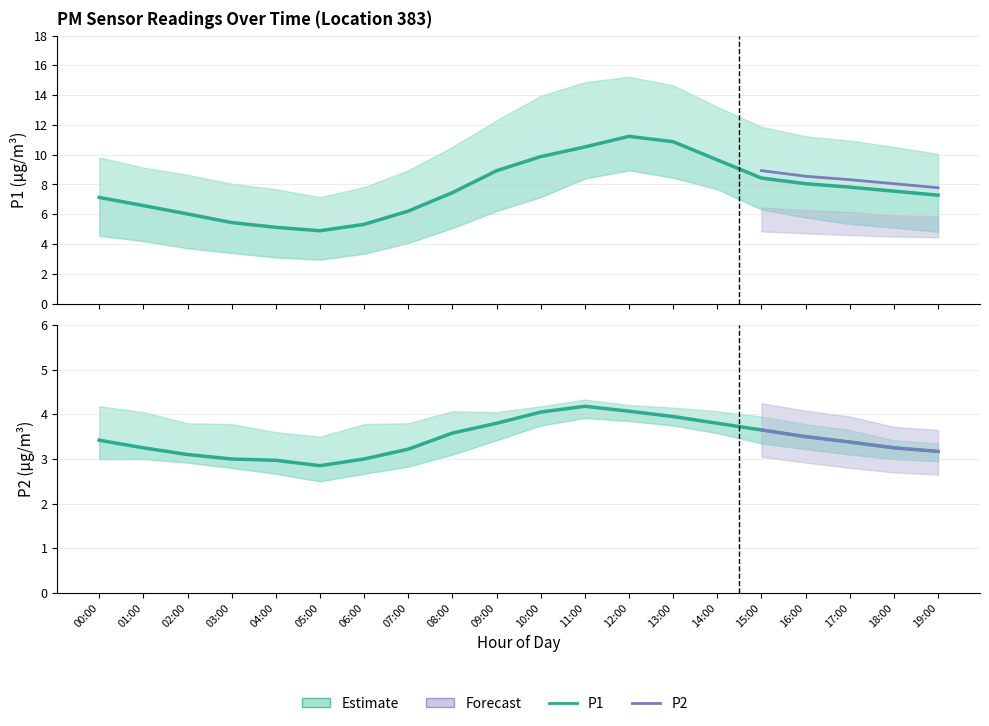

Reading right to left, what are all the values shown in this chart?

P1: 7.3	7.5	7.8	8.1	8.4	9.7	10.9	11.2	10.5	9.9	8.9	7.5	6.2	5.3	4.9	5.1	5.4	6.0	6.6	7.1
P1_upper: 10.1	10.5	10.9	11.2	11.9	13.2	14.7	15.2	14.9	13.9	12.3	10.5	8.9	7.8	7.2	7.7	8.1	8.7	9.1	9.8
P1_lower: 4.8	5.1	5.3	5.8	6.3	7.7	8.4	8.9	8.4	7.2	6.2	5.1	4.1	3.4	3.0	3.1	3.4	3.7	4.2	4.5
P2: 3.2	3.2	3.4	3.5	3.6	3.8	4.0	4.1	4.2	4.0	3.8	3.6	3.2	3.0	2.9	3.0	3.0	3.1	3.2	3.4
P2_upper: 3.4	3.4	3.6	3.8	4.0	4.1	4.2	4.2	4.3	4.2	4.0	4.1	3.8	3.8	3.5	3.6	3.8	3.8	4.0	4.2
P2_lower: 3.0	3.0	3.1	3.2	3.4	3.6	3.8	3.9	3.9	3.8	3.4	3.1	2.8	2.7	2.5	2.7	2.8	2.9	3.0	3.0